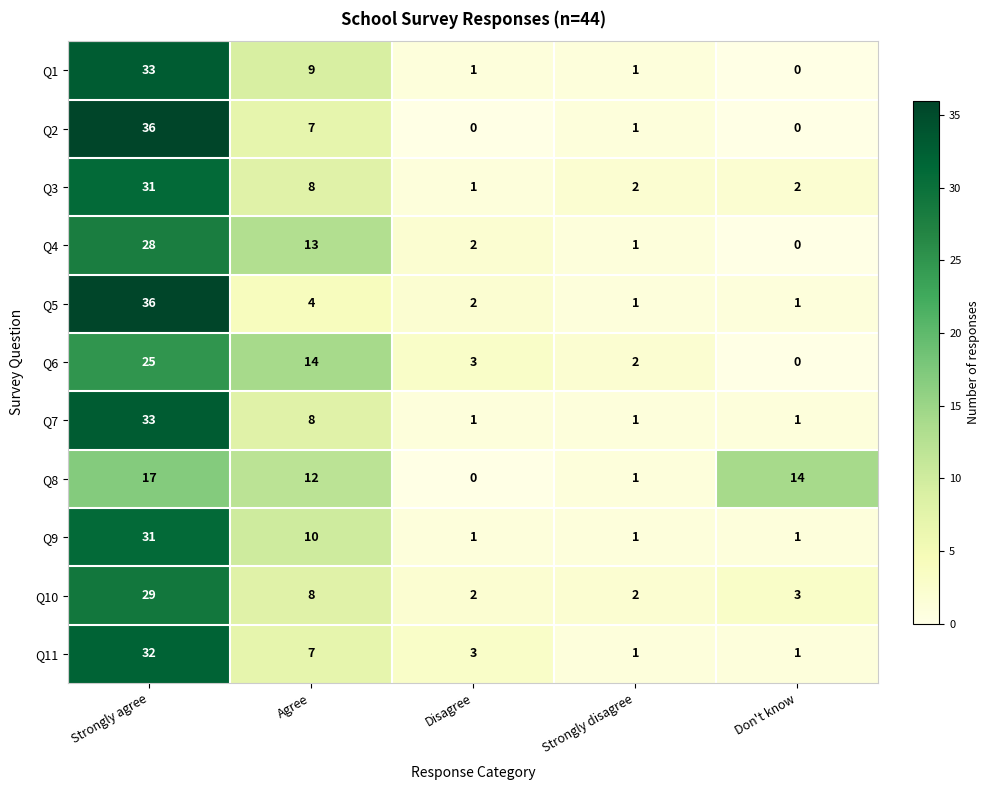

Which series changed the most between Agree and Disagree?

Q8